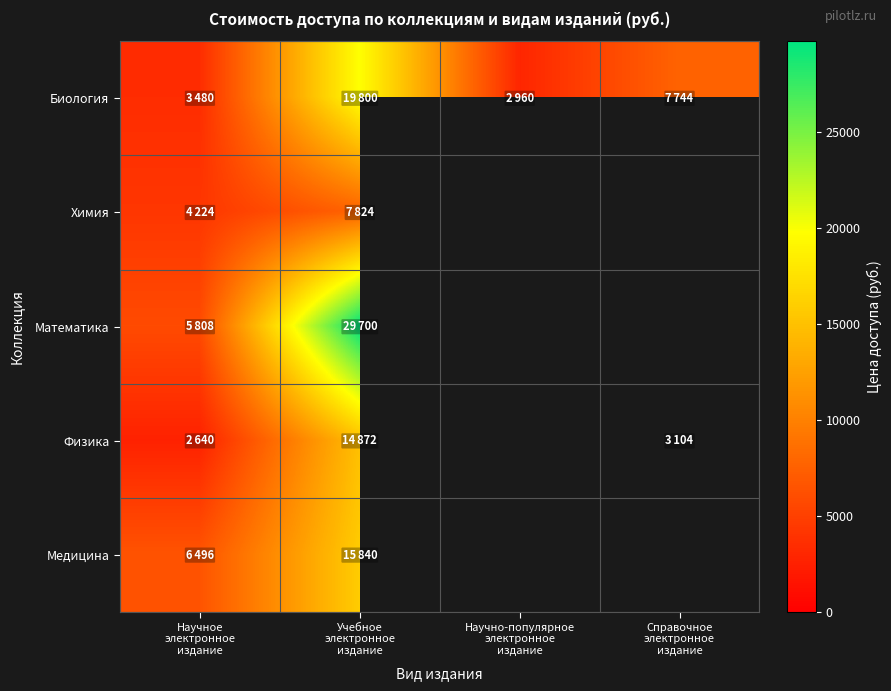

At which label is Химия closest to 6024?

Научное электронное издание